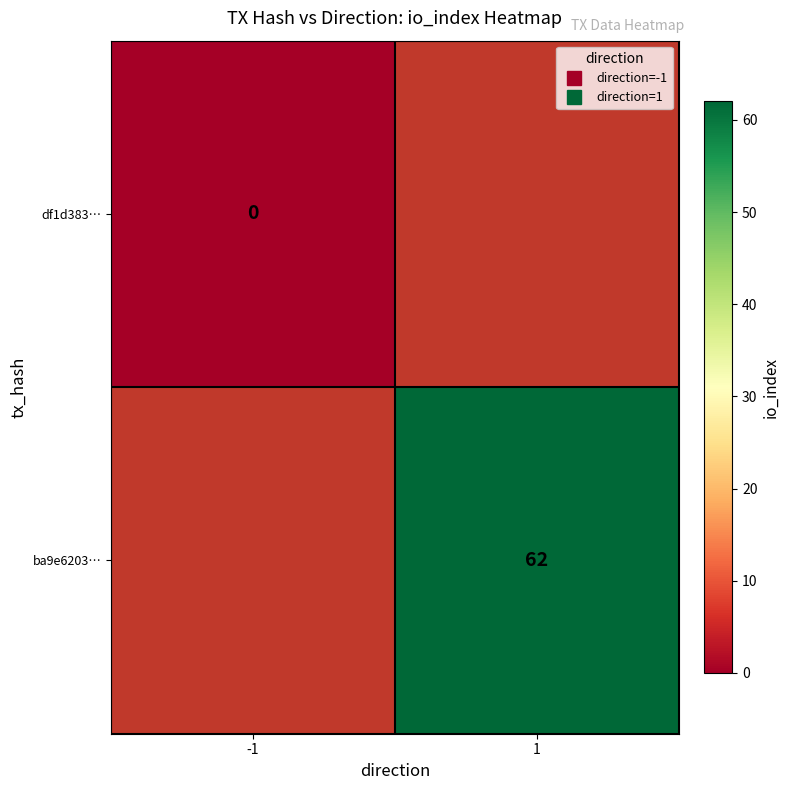

Count the number of data series in this chart.

2